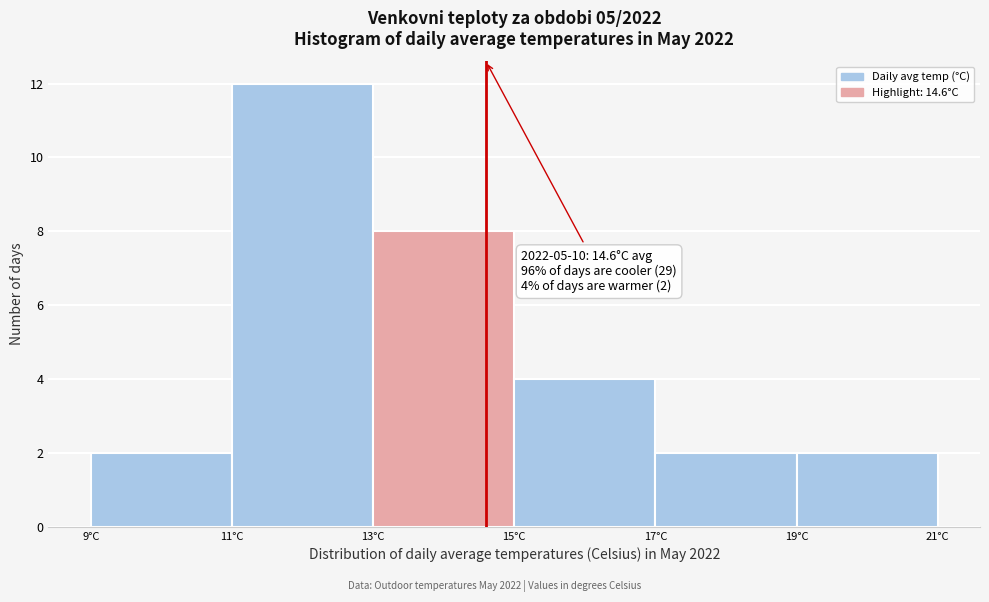

Which range on the x-axis has the tallest bar?

11 to 13